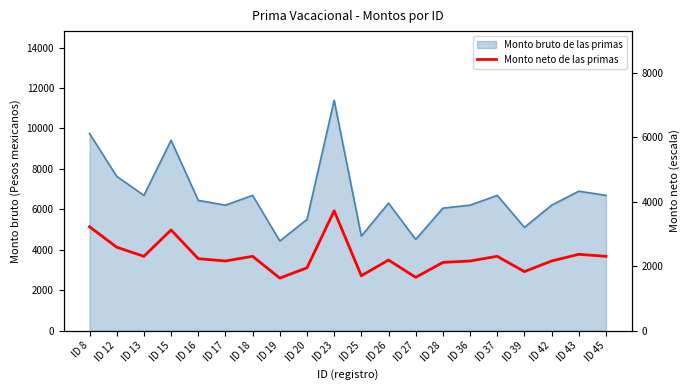

The value at ID 25 is 2285.5. True or false?

False